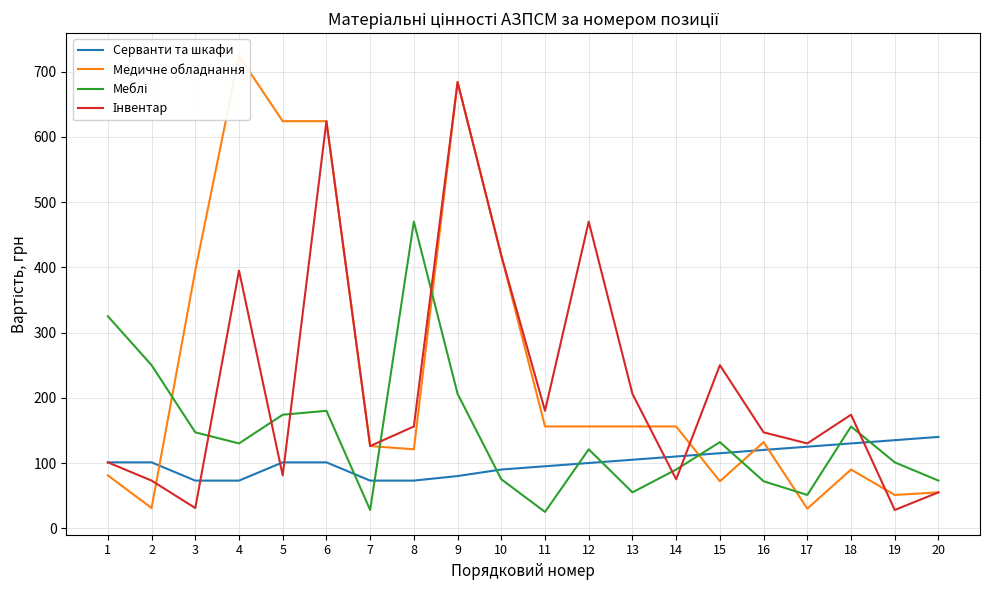

At how many categories does at least one series exceed 76?

20